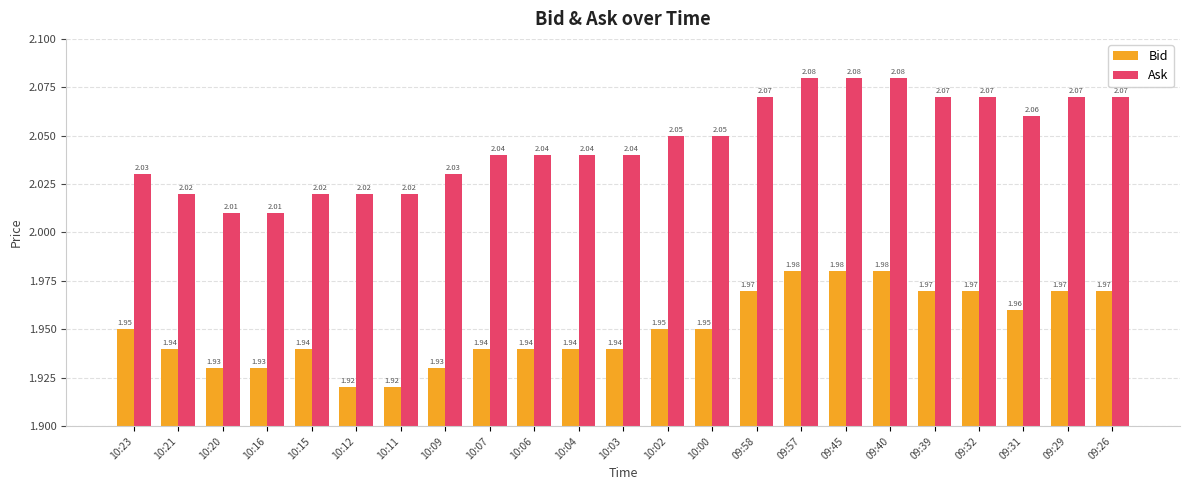

List the series in order of their overall mean, highest first.

Ask, Bid